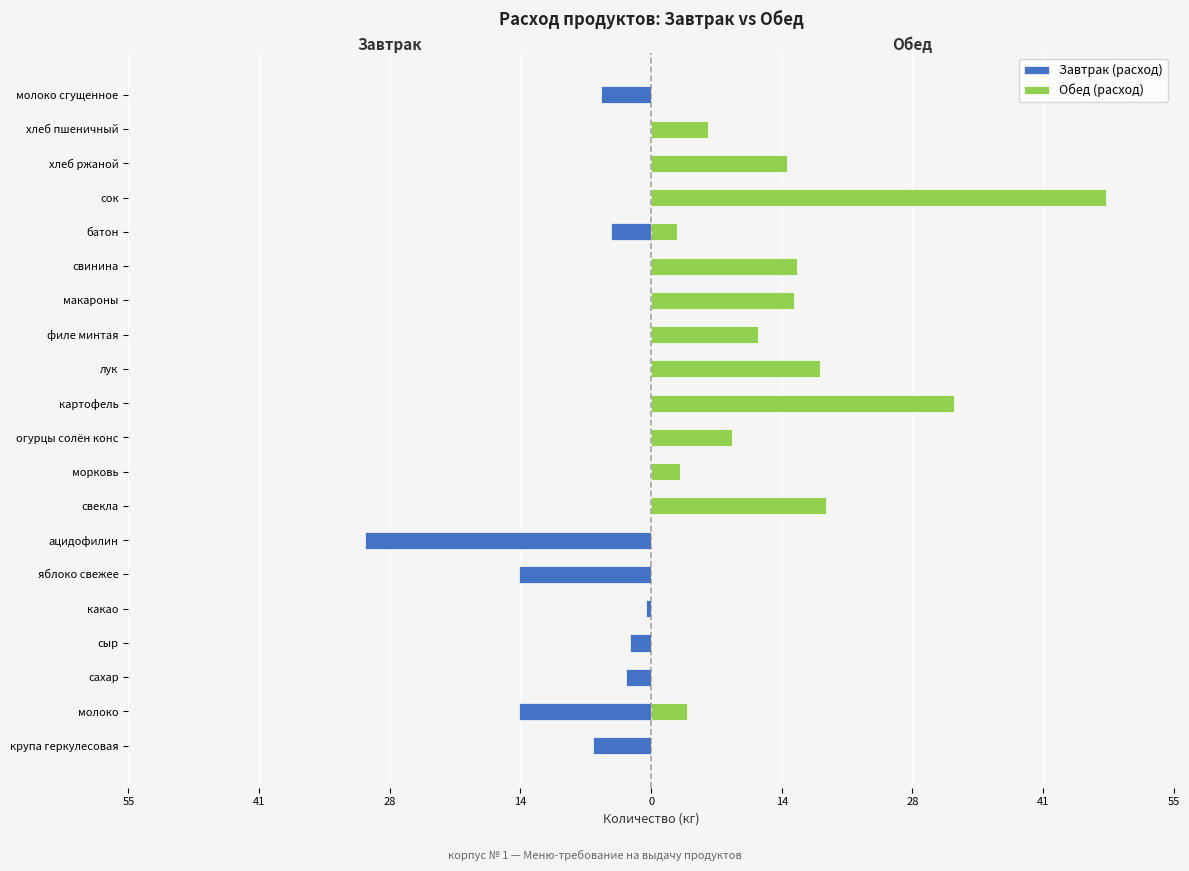

Rank the series by their maximum value, from lowest to highest.

Завтрак (расход), Обед (расход)